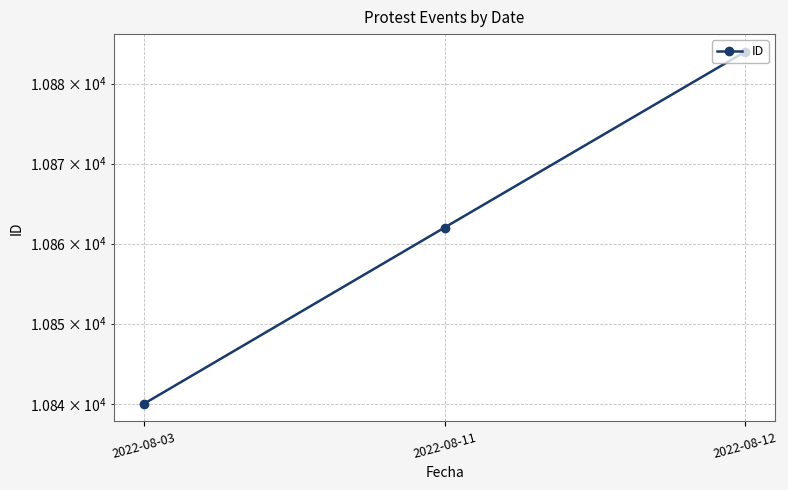

Where does the data first go above 10862?

2022-08-12